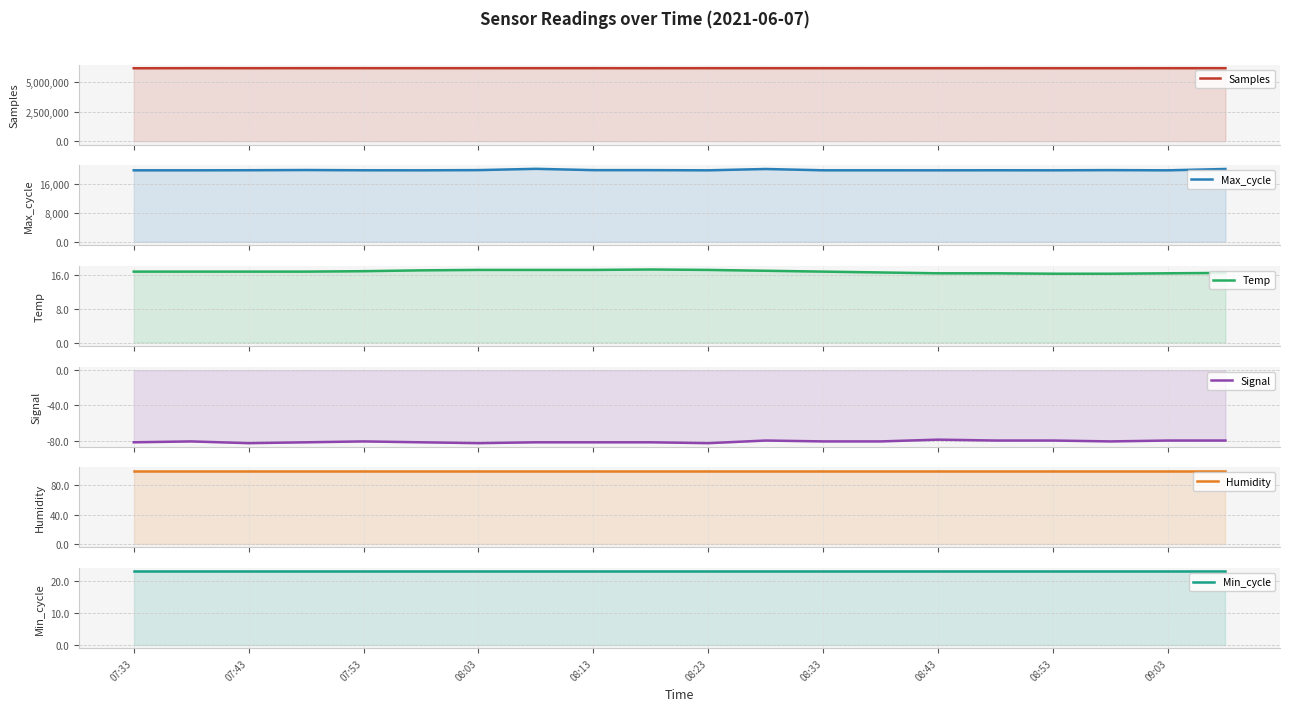

At which label is Signal closest to -81?

07:43